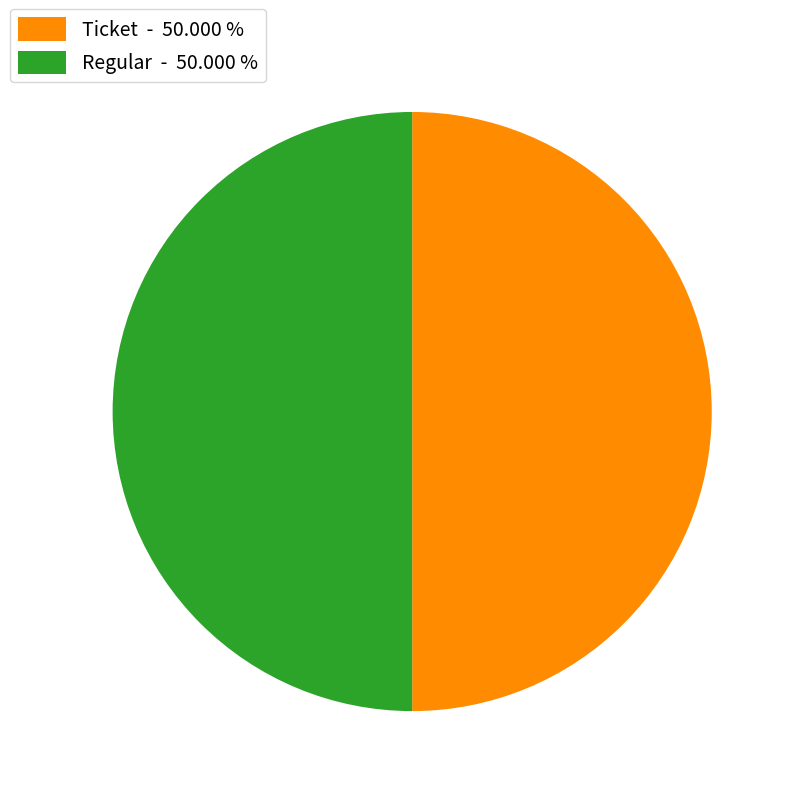

Is the sum of Ticket - 50.000 % and Regular - 50.000 % greater than half?

Yes